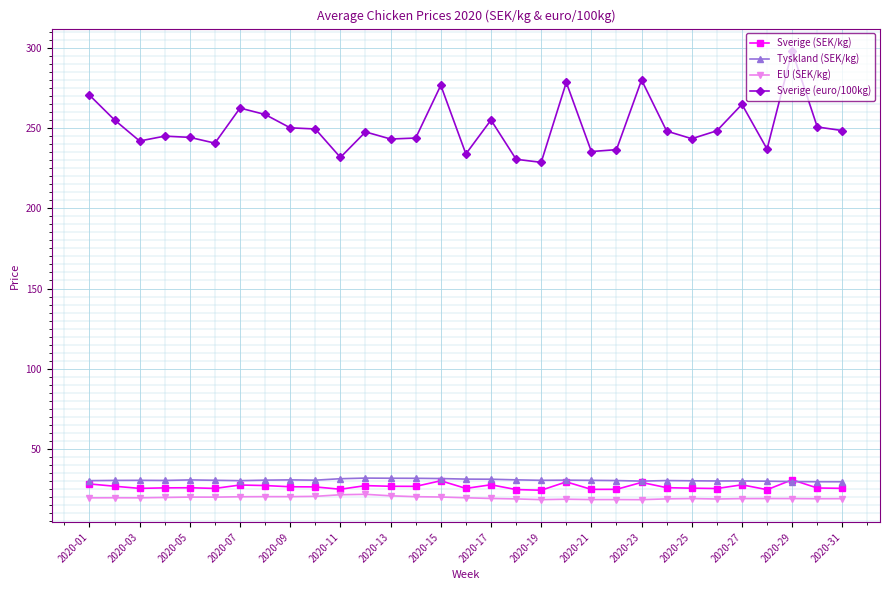

Which series has the widest spread of values?

Sverige (euro/100kg)